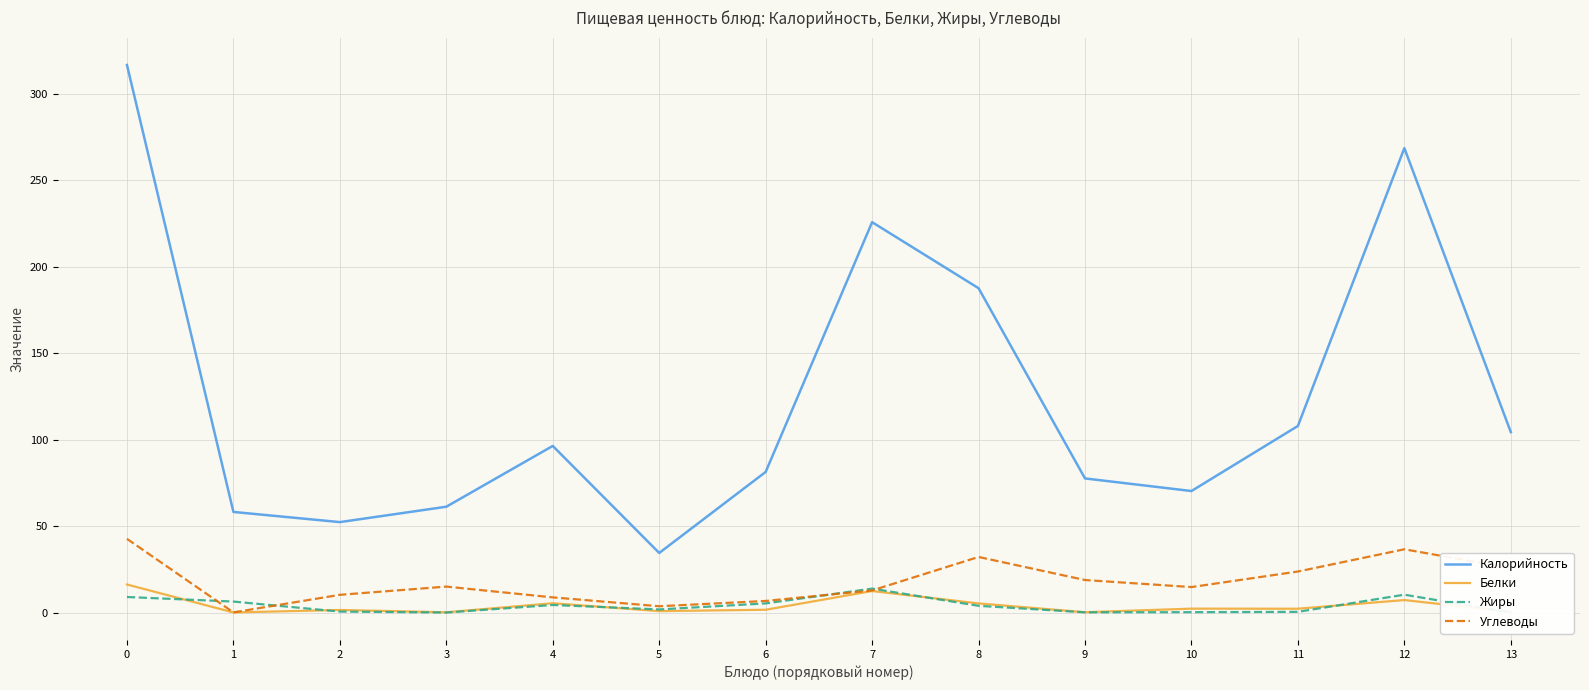

Reading left to right, what are all the values shown in this chart?

Калорийность: 0=316.8	1=58.2	2=52.3	3=61.2	4=96.4	5=34.5	6=81.4	7=225.8	8=187.6	9=77.6	10=70.3	11=108.0	12=268.7	13=104.4
Белки: 0=16.2	1=0.1	2=1.5	3=0.2	4=5.4	5=0.8	6=1.6	7=12.5	8=5.3	9=0.2	10=2.3	11=2.2	12=7.2	13=0.4
Жиры: 0=9.0	1=6.4	2=0.6	3=0.0	4=4.4	5=1.8	6=5.3	7=13.9	8=3.9	9=0.2	10=0.2	11=0.4	12=10.4	13=0.0
Углеводы: 0=42.7	1=0.1	2=10.3	3=15.0	4=8.8	5=3.7	6=6.7	7=12.8	8=32.2	9=18.8	10=14.8	11=23.8	12=36.6	13=25.7